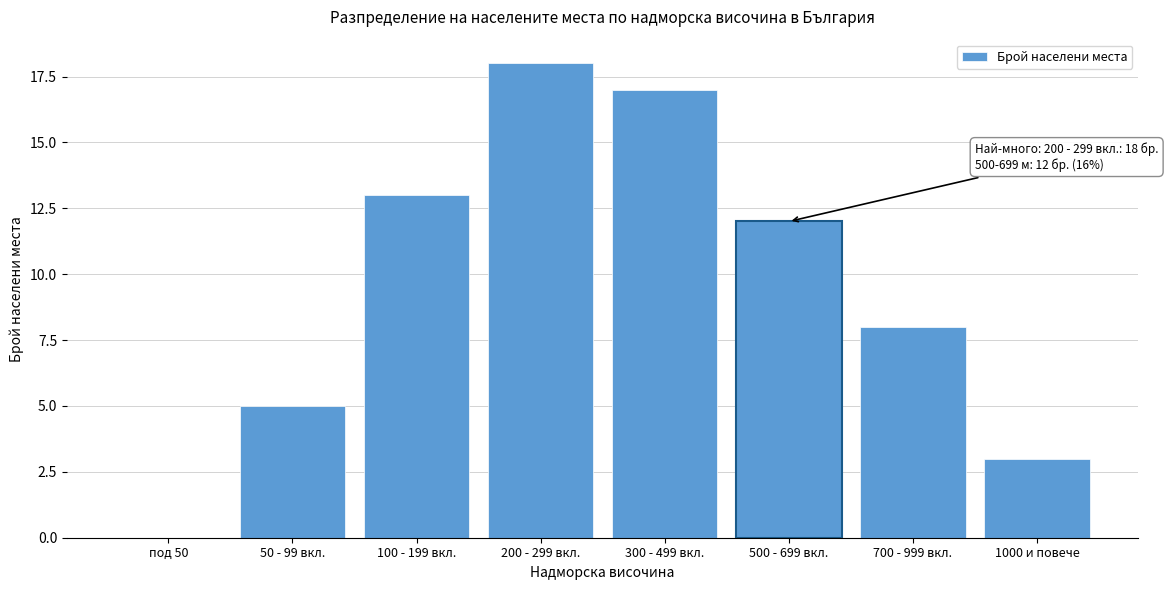

Reading left to right, what are all the values shown in this chart?

под 50=0	50 - 99 вкл.=5	100 - 199 вкл.=13	200 - 299 вкл.=18	300 - 499 вкл.=17	500 - 699 вкл.=12	700 - 999 вкл.=8	1000 и повече=3